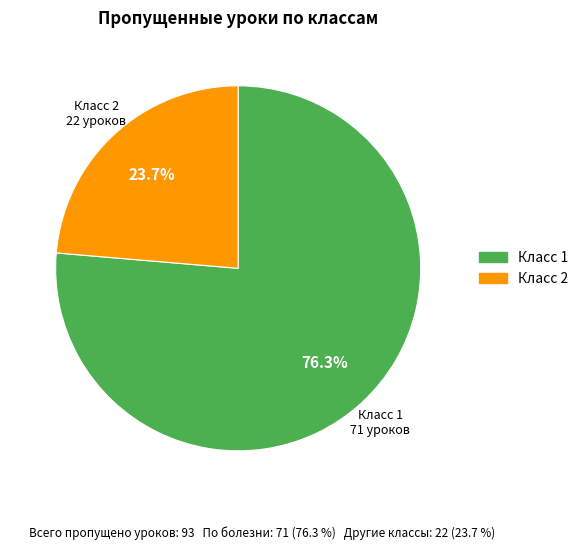

Approximately how many times larger is the value at Класс 1 compared to Класс 2?

3.2